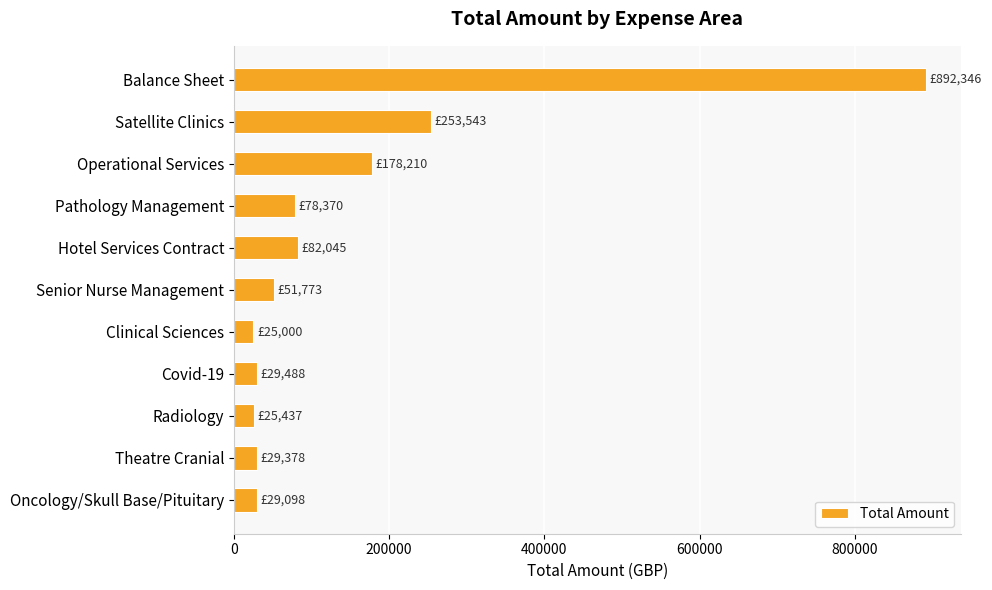

True or false: the data shows 454398.5 at Satellite Clinics.

False